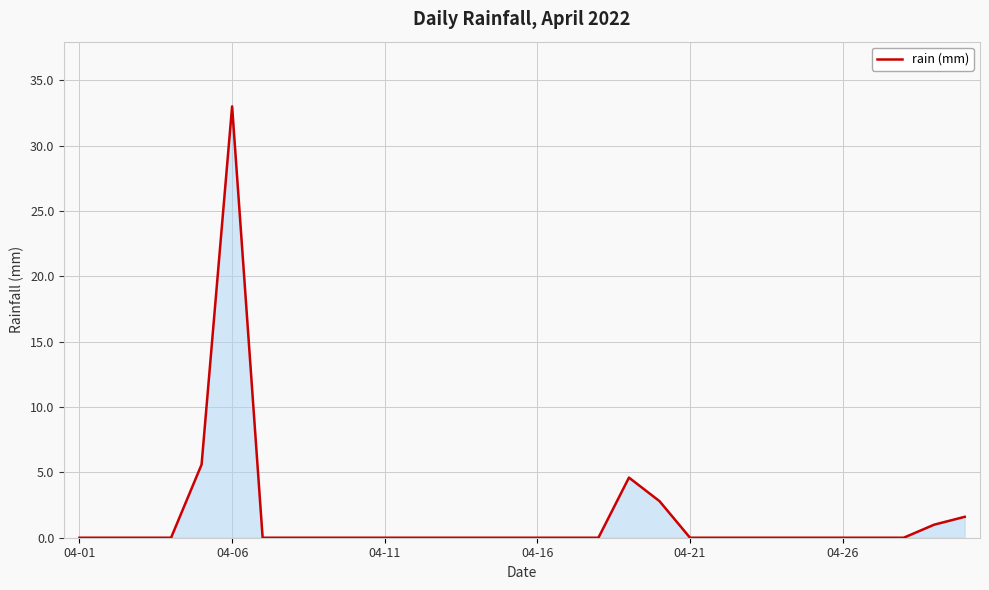

What is the difference between the maximum and minimum values?

33.0